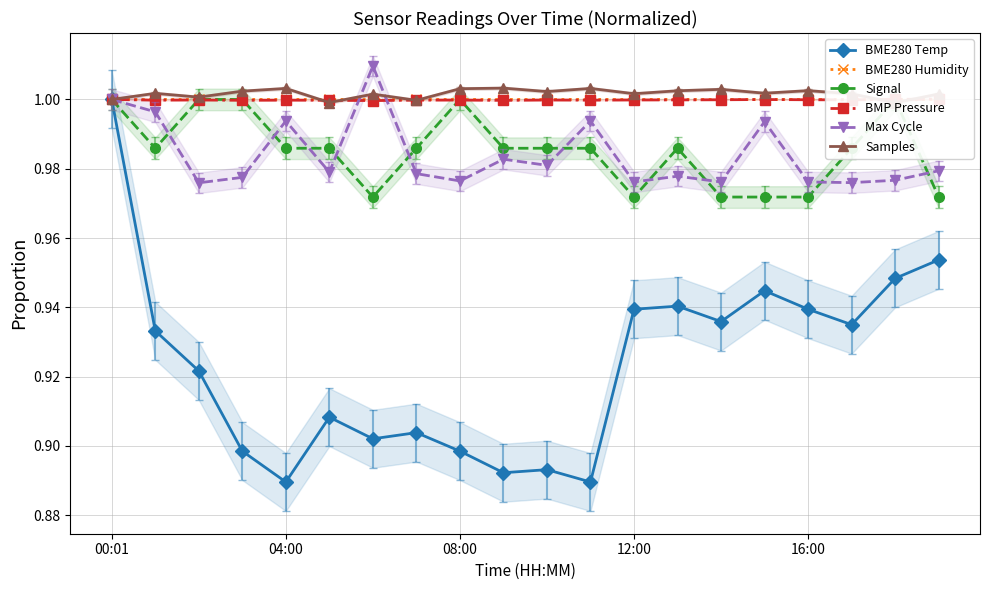

How many lines are shown in the chart?

6